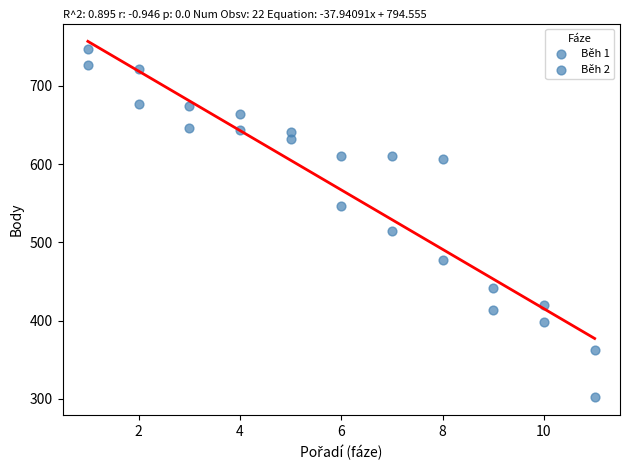

Count the number of points in this scatter plot.

22